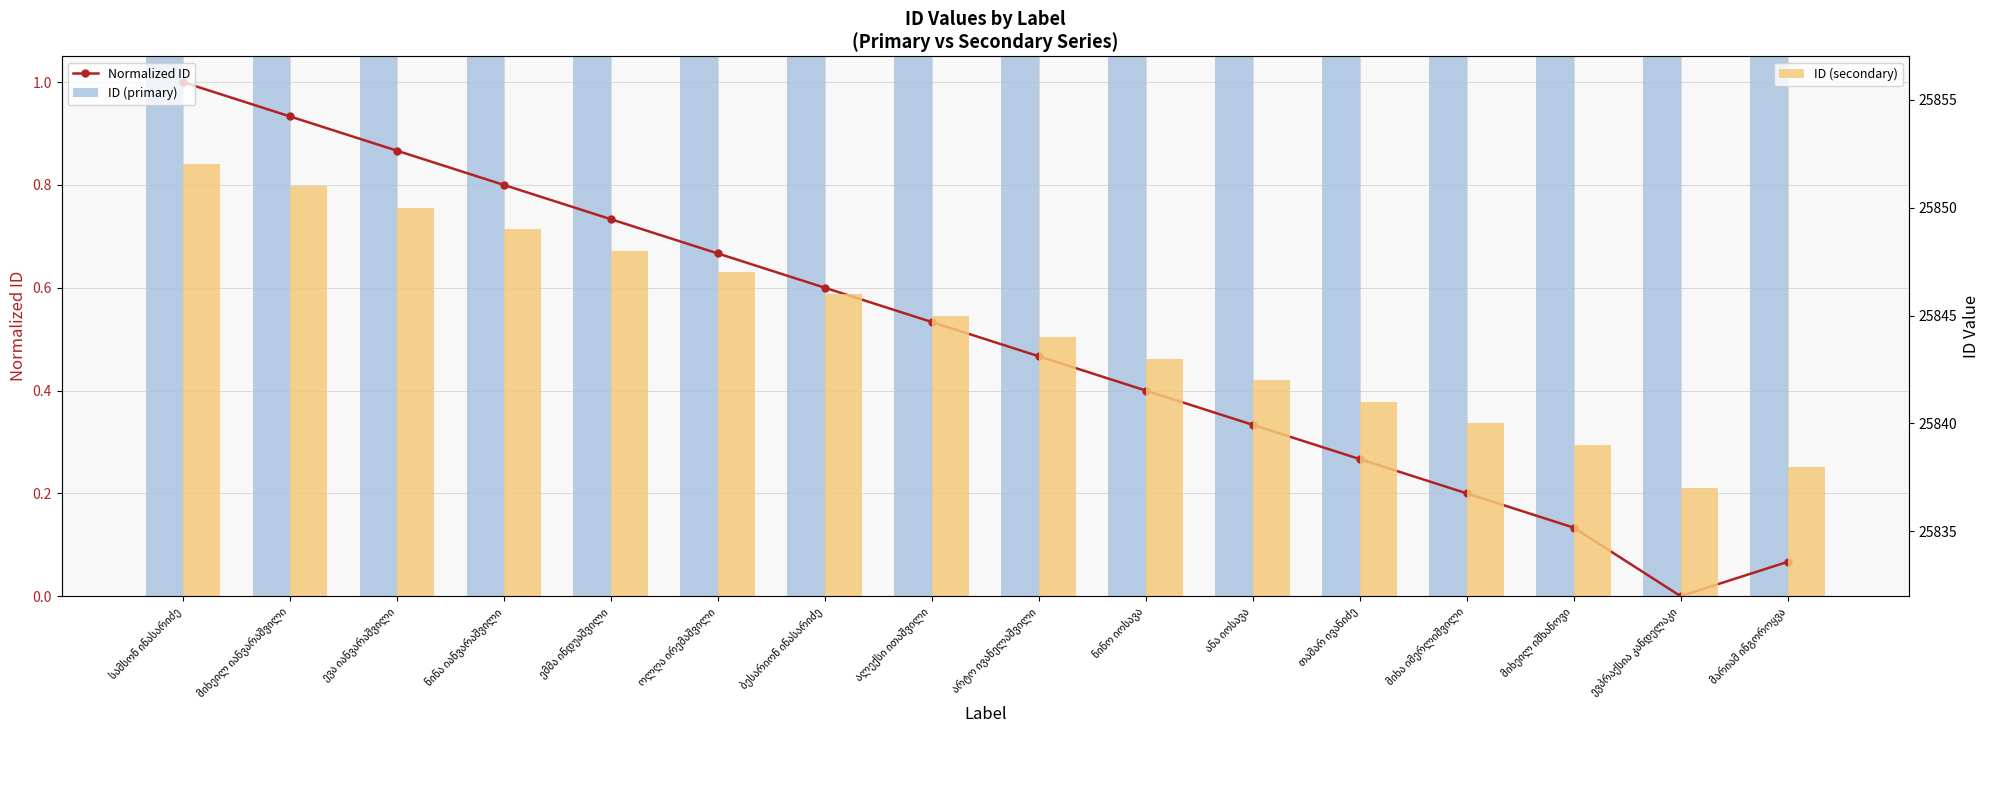

What is the total value across all series at ნინო იოსავა?

51686.4